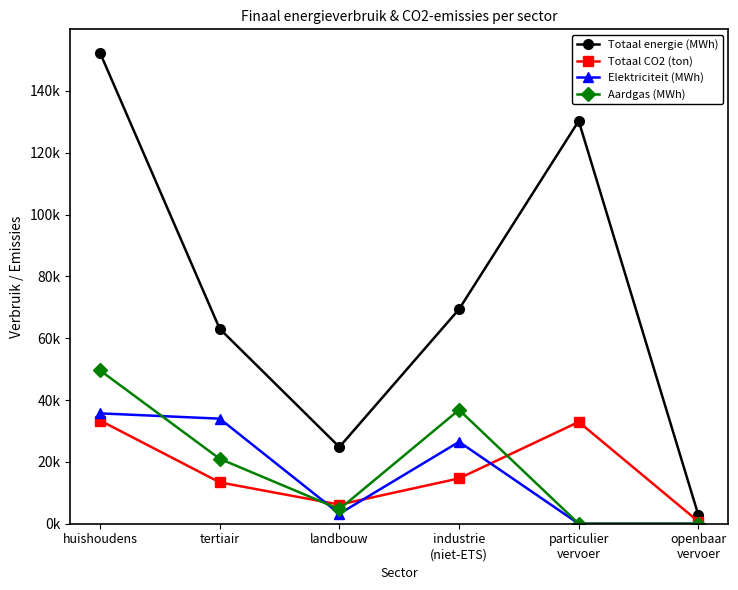

Which has a higher value, particulier
vervoer or landbouw?

particulier
vervoer